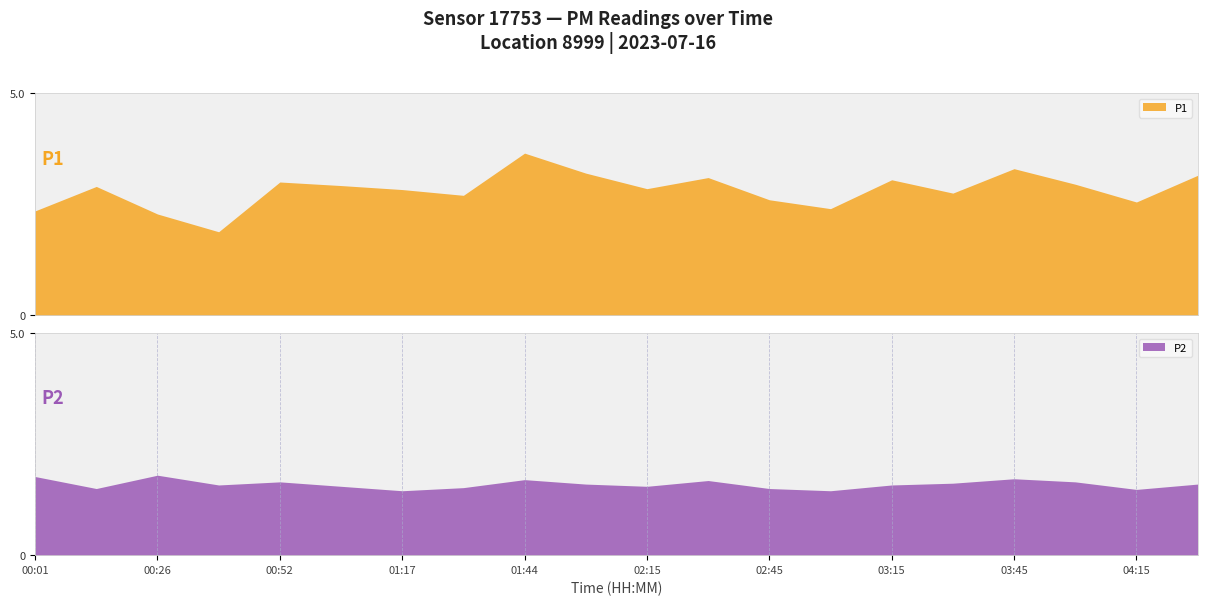

Where is the first local maximum for P1?

00:14